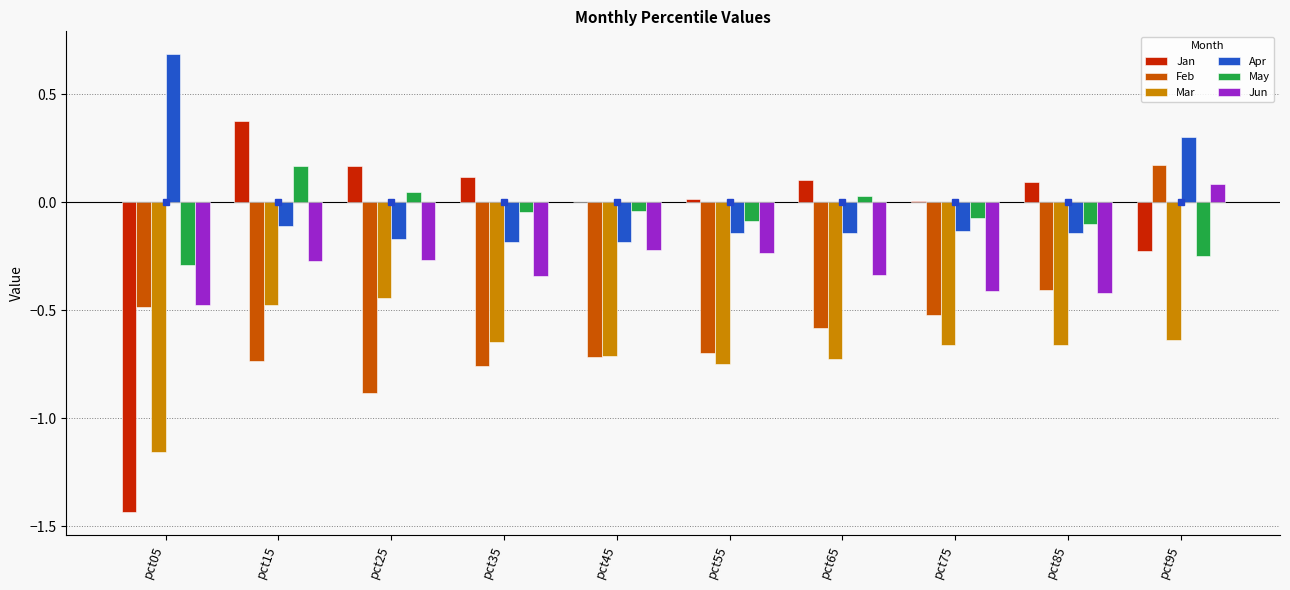

Which category has the highest value in the Feb series?

pct95